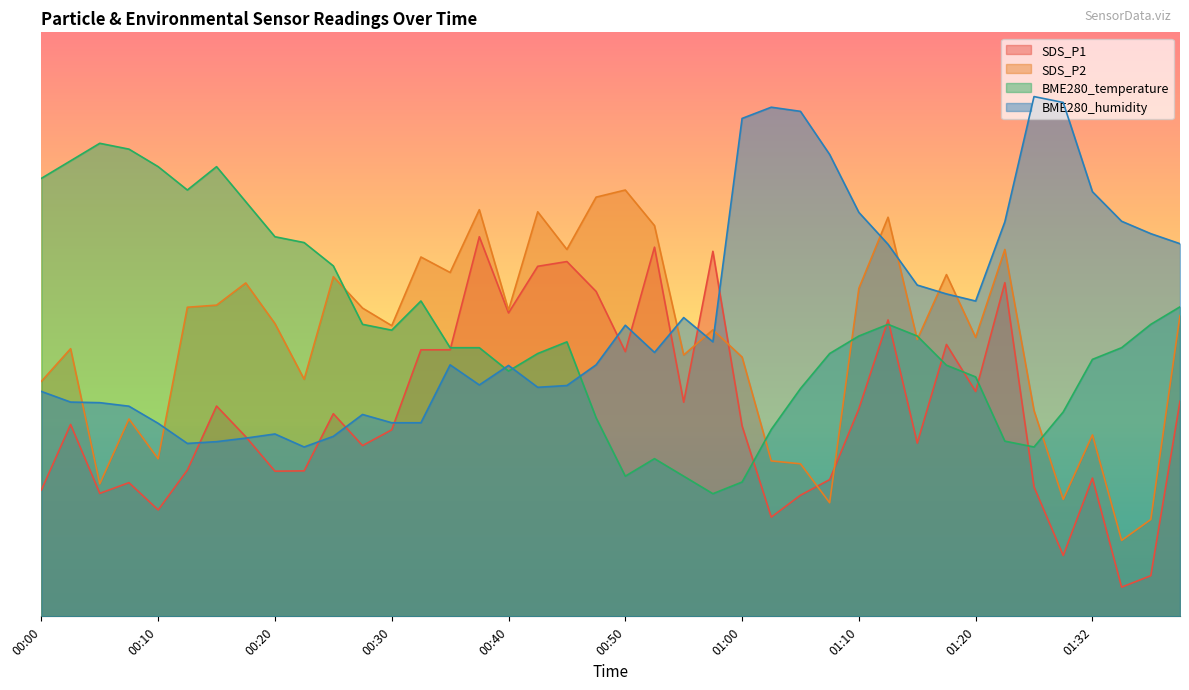

Reading left to right, extract all data points from this chart.

SDS_P1: 21.6	32.9	21.1	22.9	18.2	25.0	36.0	30.8	24.9	24.9	34.7	29.2	31.9	45.6	45.6	65.0	52.0	59.9	60.7	55.6	45.3	63.2	36.7	62.5	32.6	17.0	20.7	23.4	35.5	50.8	29.7	46.6	38.5	57.1	22.2	10.4	23.7	5.0	7.0	36.8
SDS_P2: 40.2	45.8	22.7	33.8	27.0	52.9	53.3	57.1	50.1	40.6	58.2	52.8	49.8	61.5	58.9	69.6	52.4	69.3	62.8	71.8	73.0	66.9	44.8	49.1	44.4	26.6	26.1	19.5	56.2	68.3	47.4	58.5	47.8	62.8	35.2	20.0	31.1	13.0	16.6	51.5
BME280_temperature: 75.0	78.0	81.0	80.0	77.0	73.0	77.0	71.0	65.0	64.0	60.0	50.0	49.0	54.0	46.0	46.0	42.0	45.0	47.0	34.0	24.0	27.0	24.0	21.0	23.0	32.0	39.0	45.0	48.0	50.0	48.0	43.0	41.0	30.0	29.0	35.0	44.0	46.0	50.0	53.0
BME280_humidity: 38.5	36.7	36.6	36.0	33.0	29.6	29.9	30.5	31.2	29.0	30.8	34.6	33.1	33.1	43.1	39.6	43.0	39.2	39.5	43.1	49.8	45.2	51.2	47.0	85.3	87.2	86.5	79.1	69.2	63.7	56.7	55.2	54.0	67.5	89.0	88.0	72.7	67.7	65.5	63.8